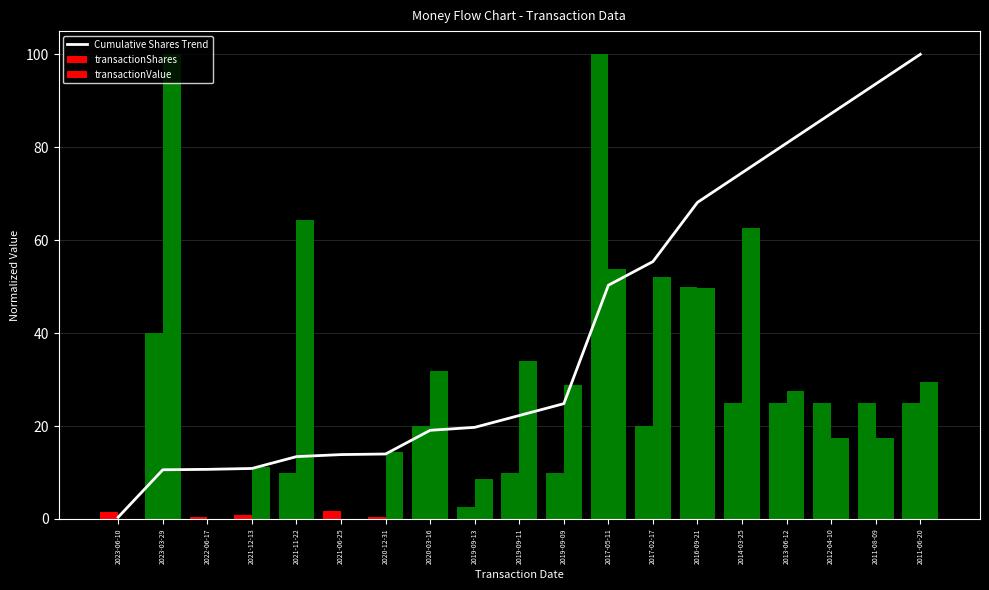

At which label does the data first exceed 22?

2019-09-11